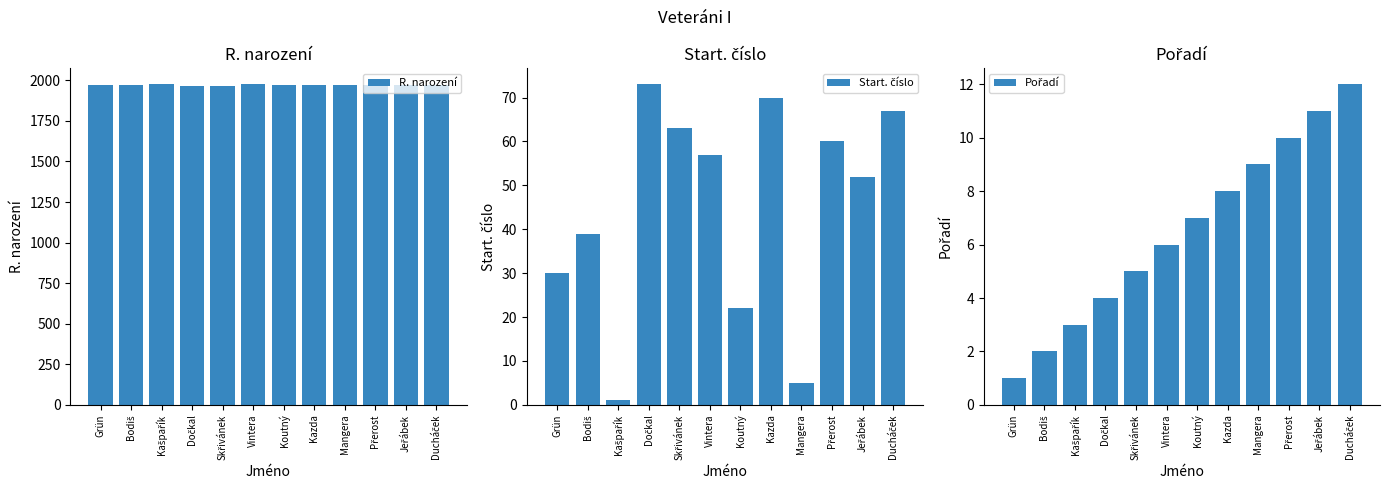

What are all the series names shown in the legend?

R. narození, Start. číslo, Pořadí